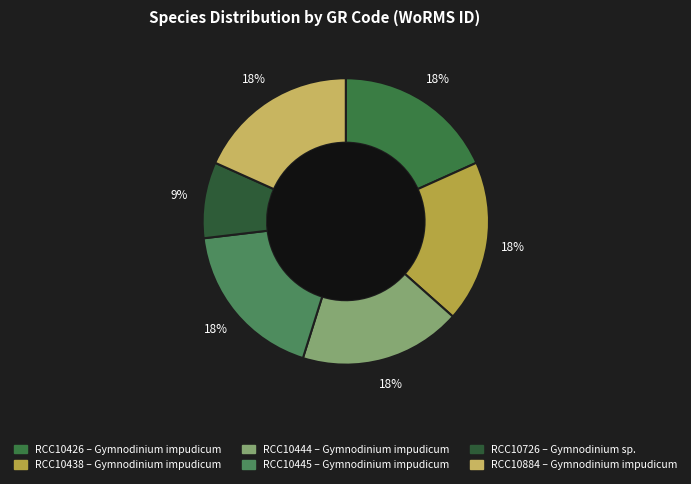

Rank the categories by value from lowest to highest.

RCC10726, RCC10426, RCC10438, RCC10444, RCC10445, RCC10884